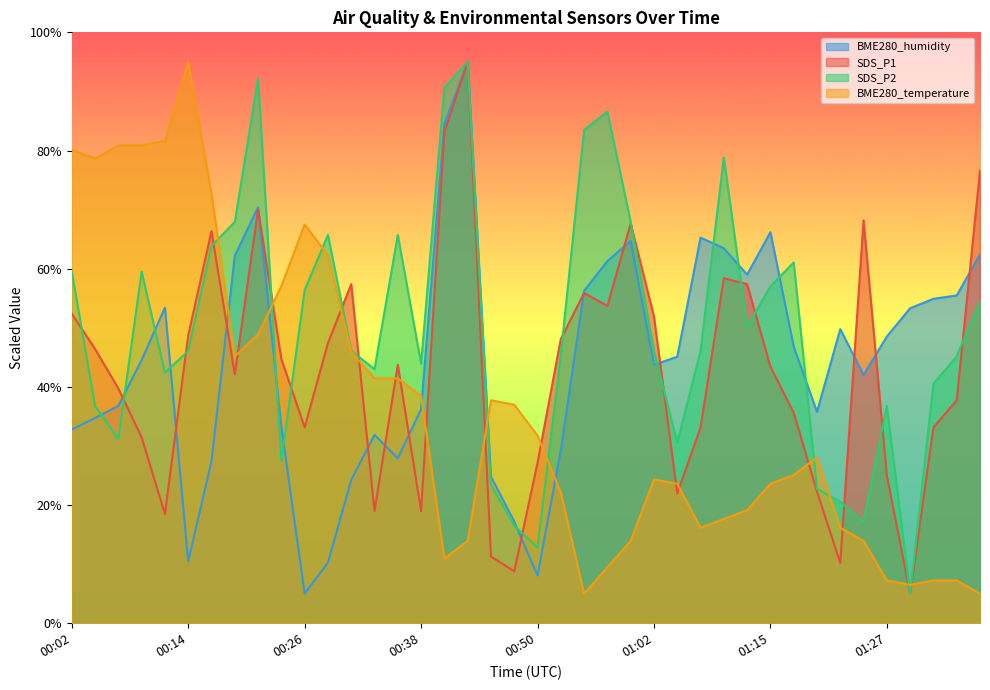

What is the label of the 7th point from the left?

00:16